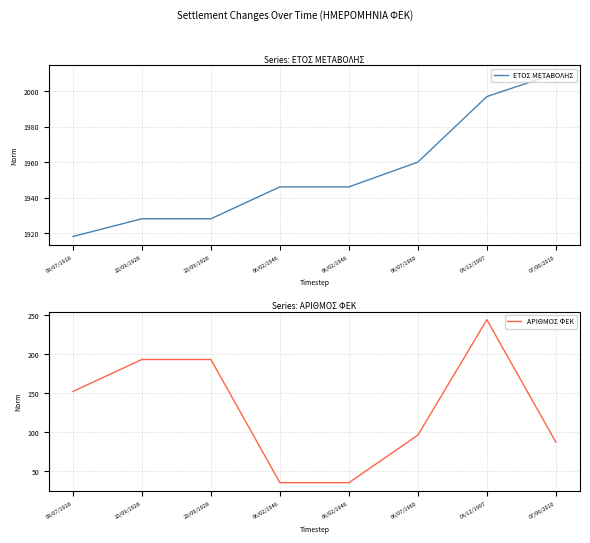

How many values in the ΕΤΟΣ ΜΕΤΑΒΟΛΗΣ series are below 1946?

3